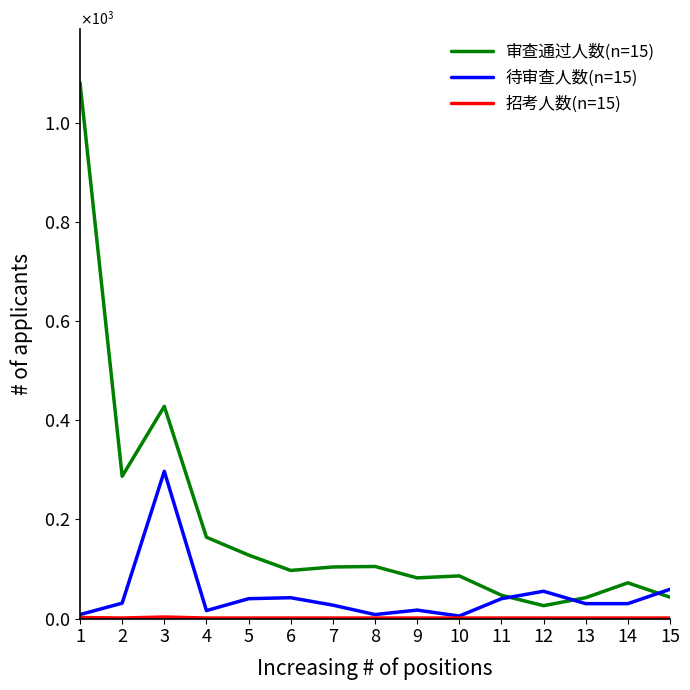

Is it true that 审查通过人数(n=15) equals 287 at 2?

True